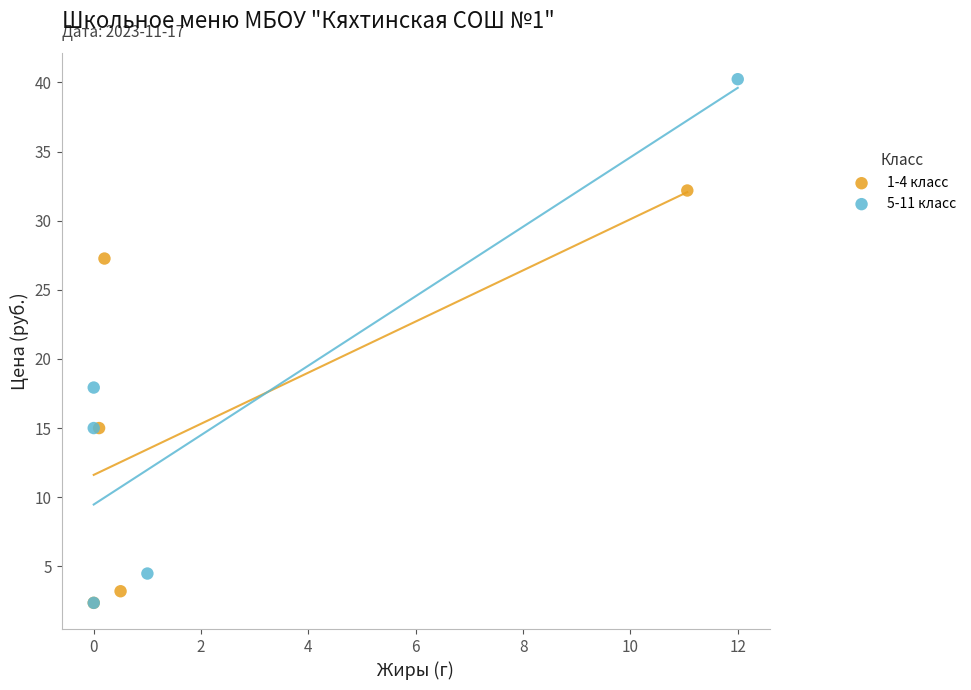

Which series has the largest Y range (max minus min)?

5-11 класс